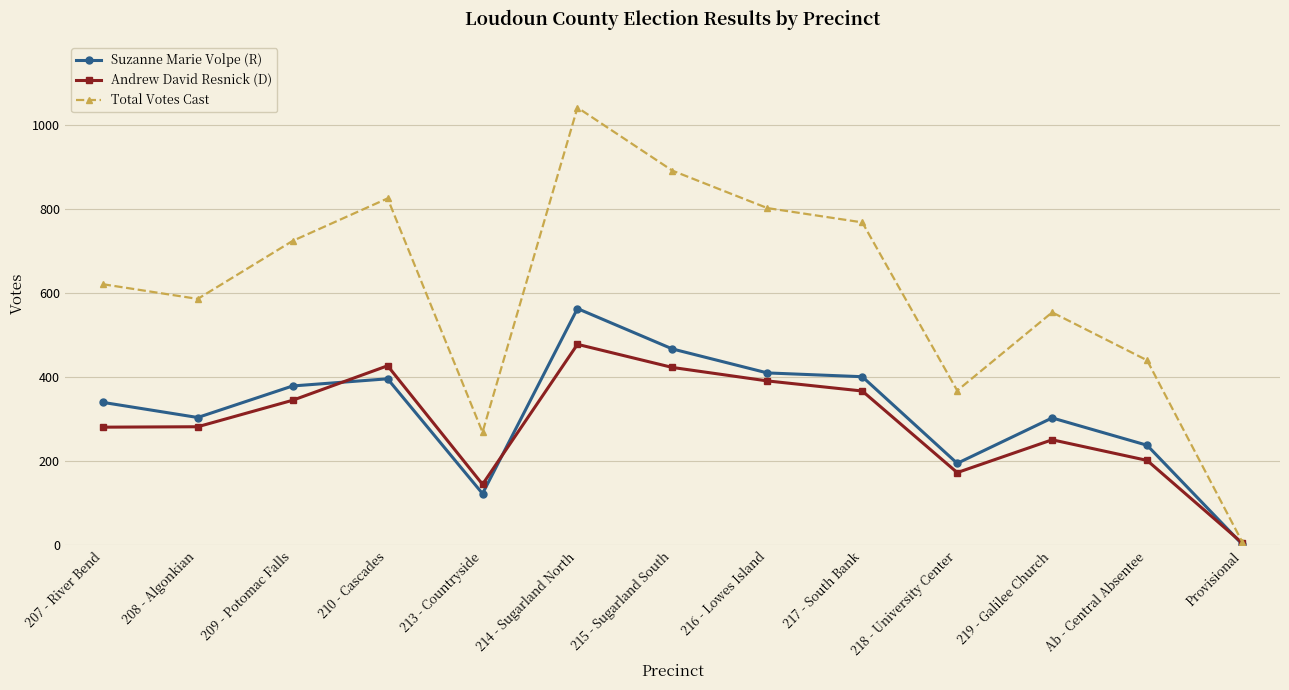

True or false: Suzanne Marie Volpe (R) has more than 2 points higher than both neighbors.

True